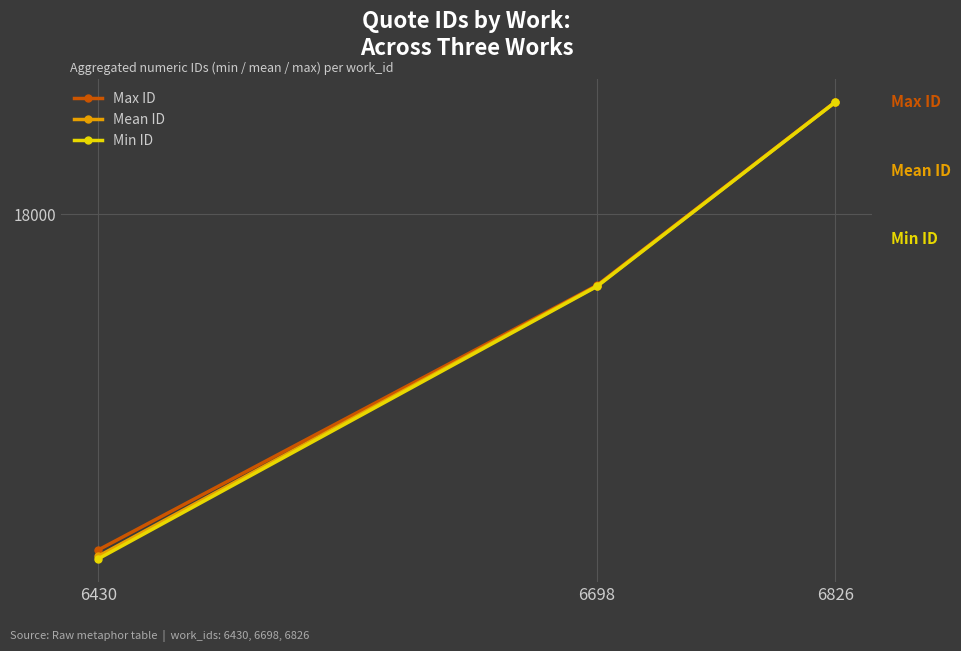

Reading left to right, extract all data points from this chart.

Max ID: 6430=17015.0	6698=17791.0	6826=18329.0
Mean ID: 6430=16996.7	6698=17789.5	6826=18328.5
Min ID: 6430=16989.0	6698=17788.0	6826=18328.0